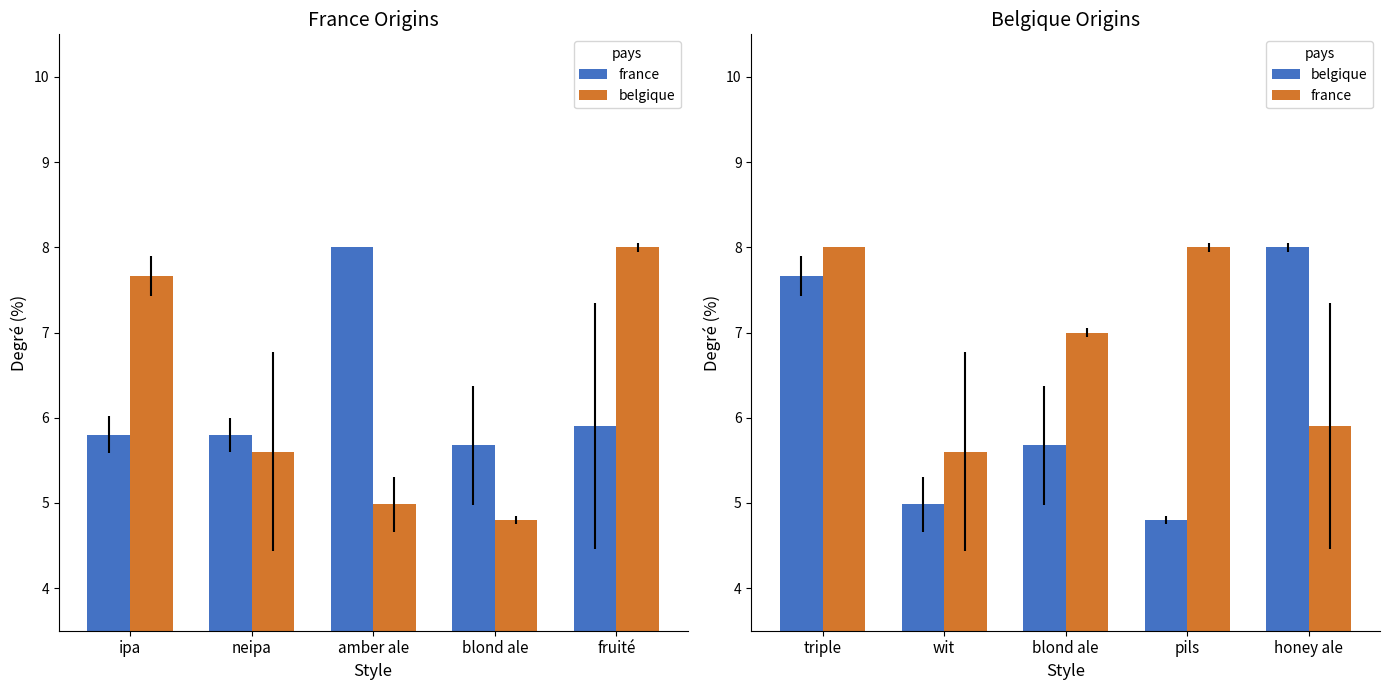

Reading right to left, extract all data points from this chart.

france: 5.9	8.0	7.0	5.6	8.0
belgique: 8.0	4.8	5.7	5.0	7.7